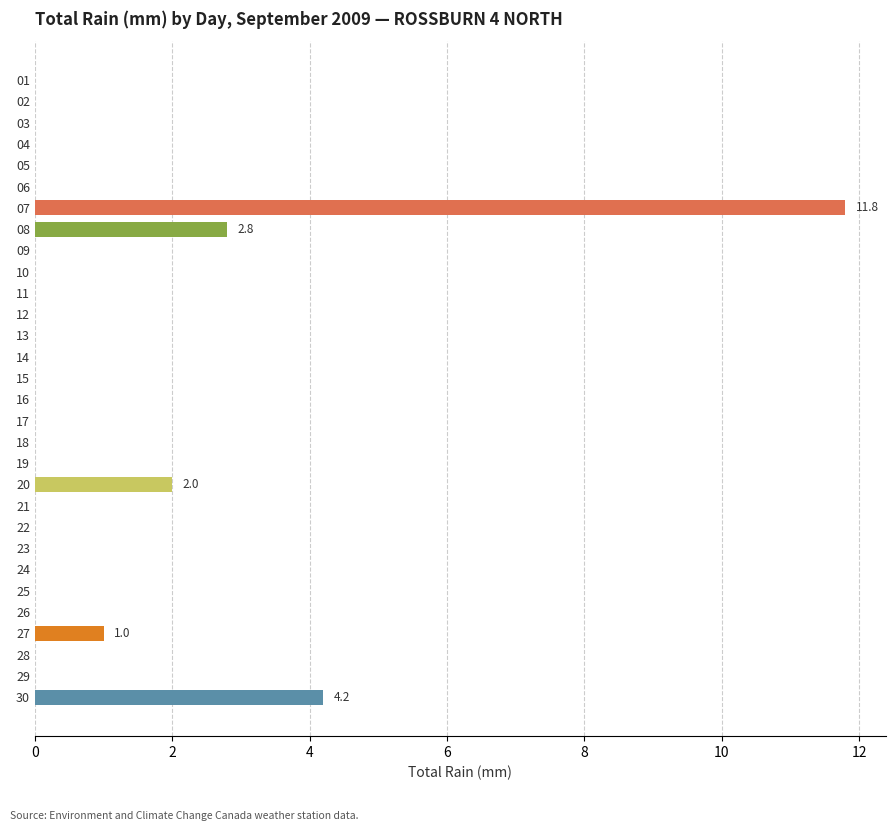

How many data points does each series have?

30